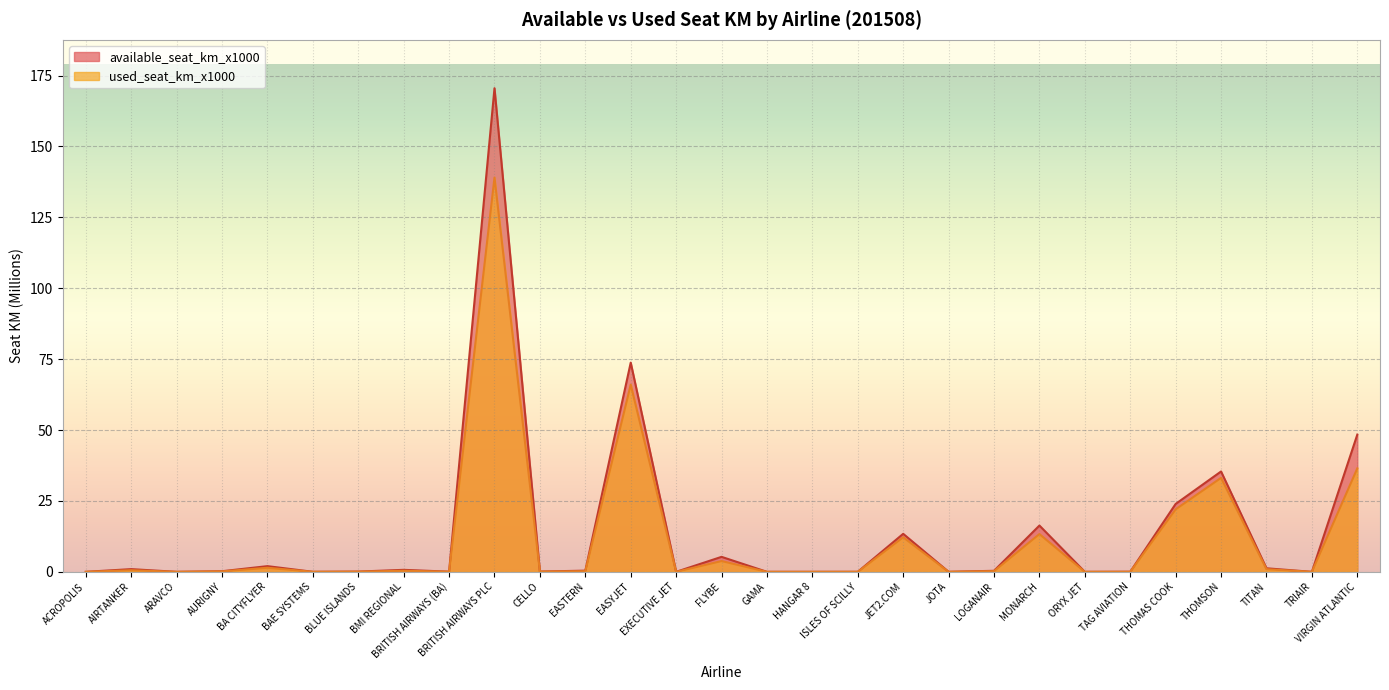

List the series in order of their overall mean, highest first.

available_seat_km_x1000, used_seat_km_x1000